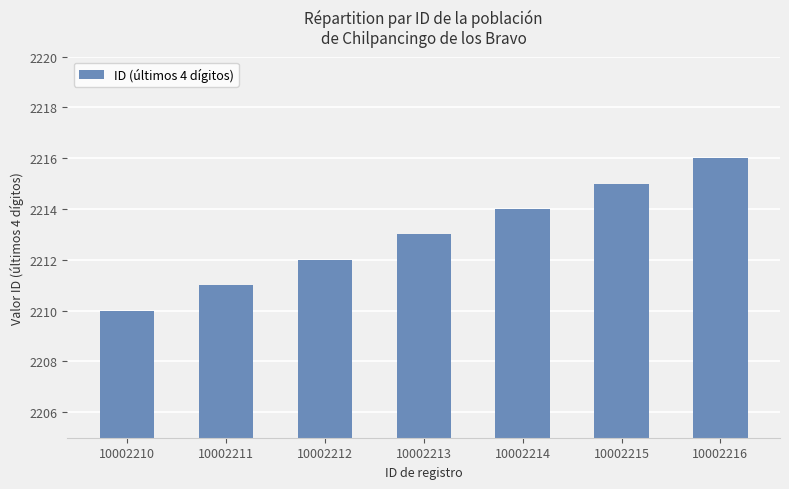

Read the value at 10002212.

2212